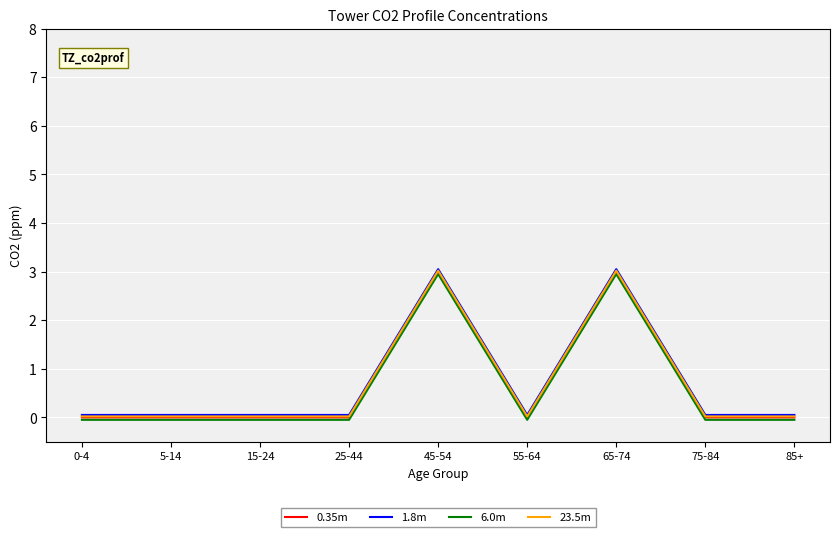

Is the value of 6.0m at 0-4 greater than the value of 0.35m at 65-74?

No